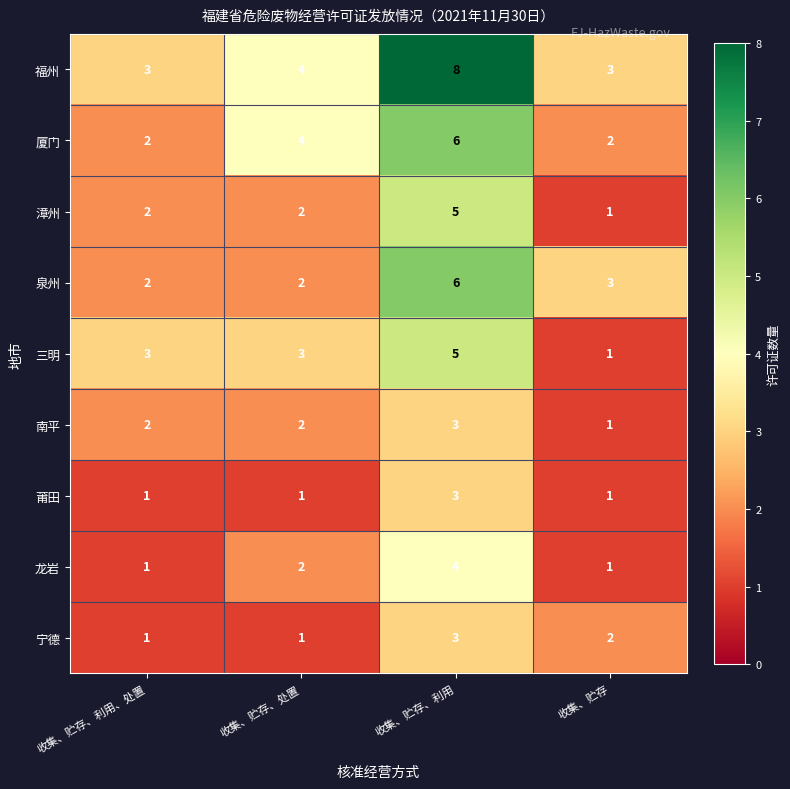

What is the difference between the highest and lowest values at 收集、贮存、处置?

3